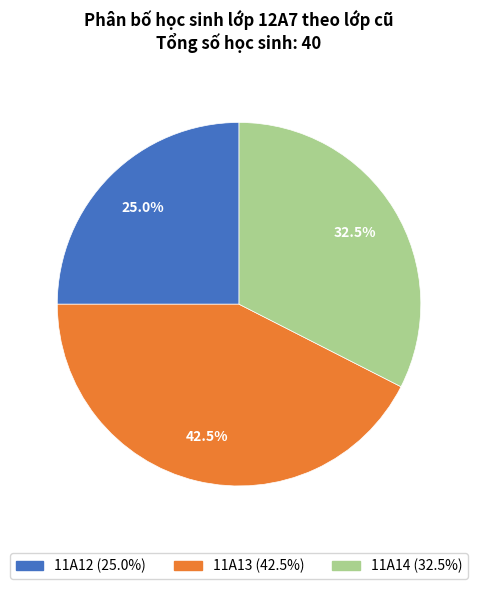

What is the smallest slice in the pie chart?

11A12